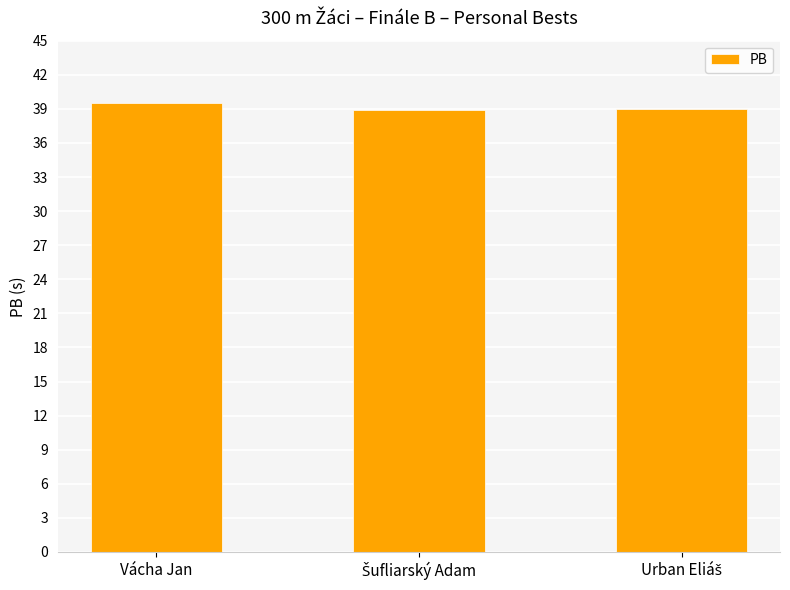

What is the sum of all values?

117.5